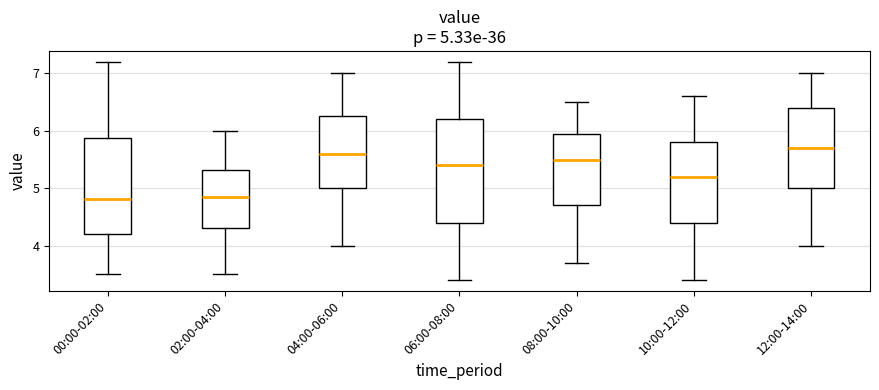

Comparing the boxes themselves (not the whiskers), which one is the tallest?

06:00-08:00